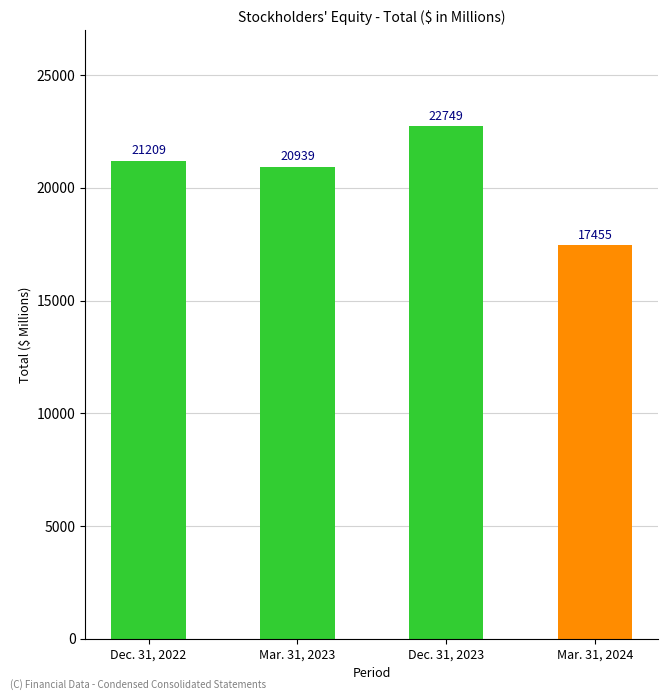

Which label corresponds to the largest value in the chart?

Dec. 31, 2023